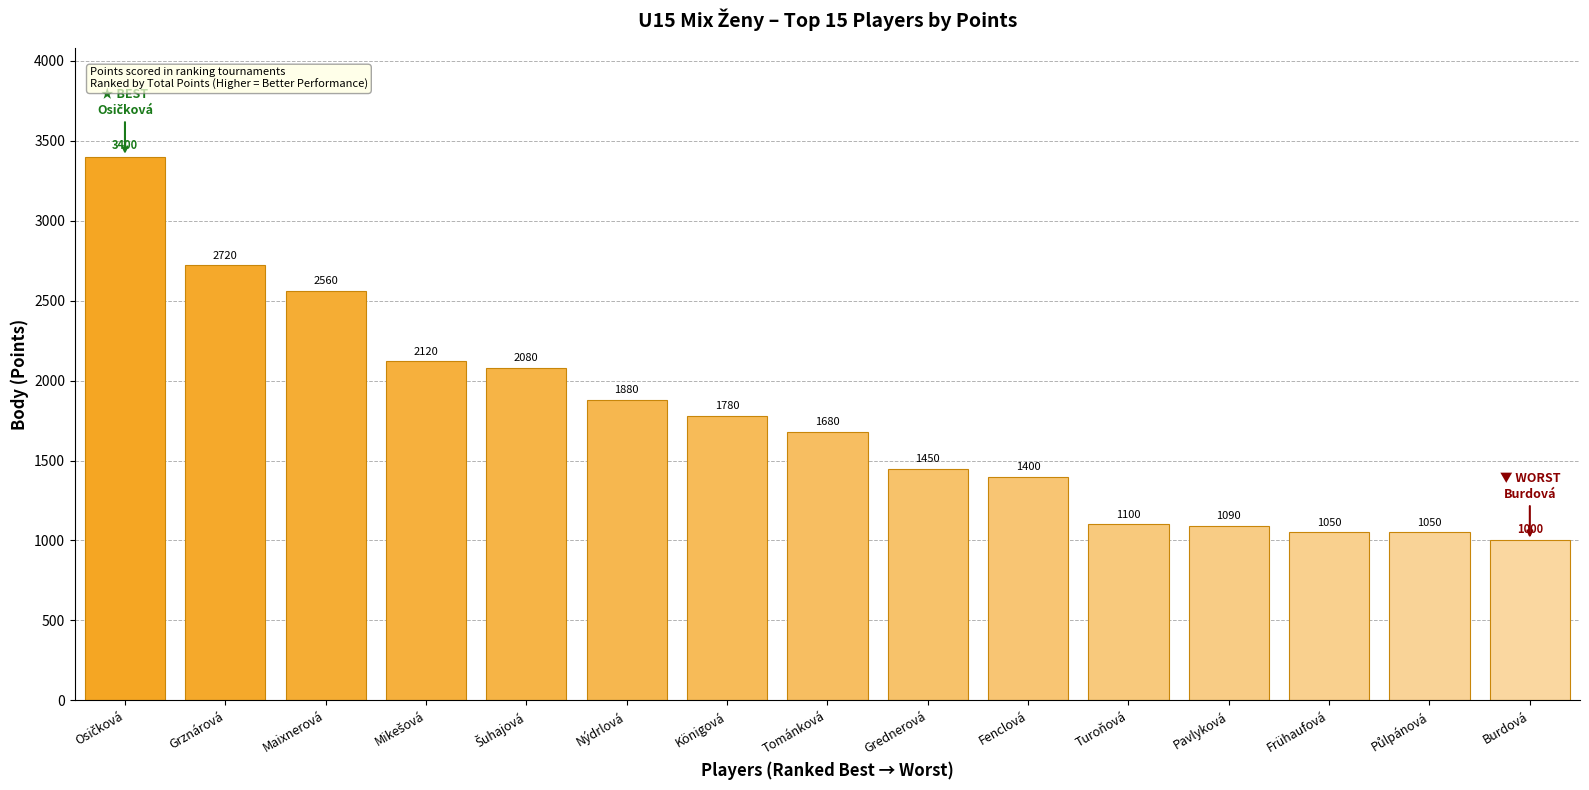

Reading left to right, extract all data points from this chart.

3400	2720	2560	2120	2080	1880	1780	1680	1450	1400	1100	1090	1050	1050	1000